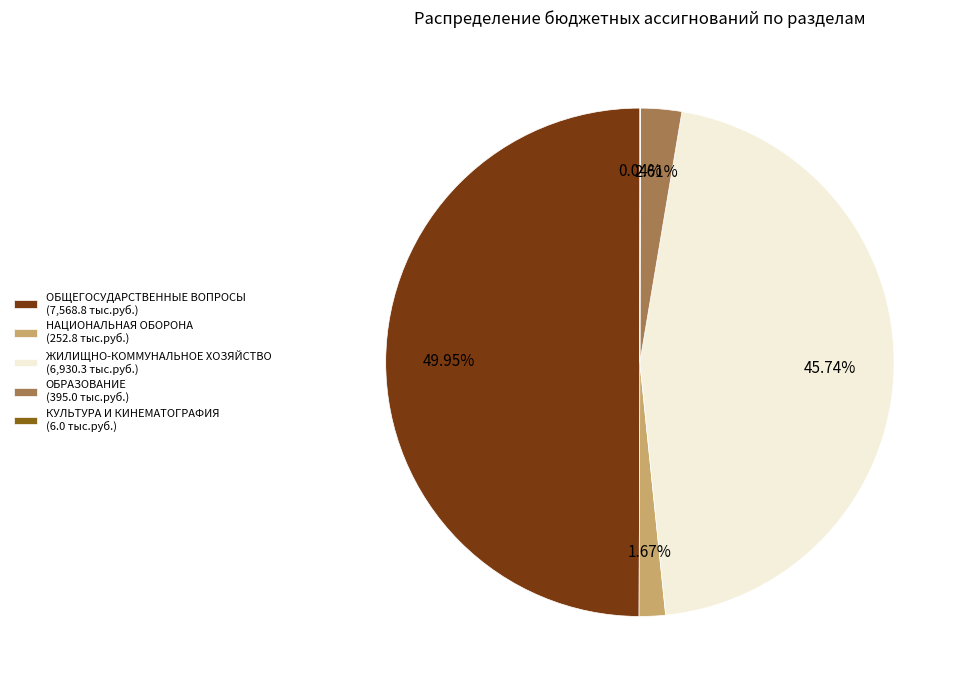

Is ЖИЛИЩНО-КОММУНАЛЬНОЕ ХОЗЯЙСТВО (6,930.3 тыс.руб.) the majority of the pie?

No